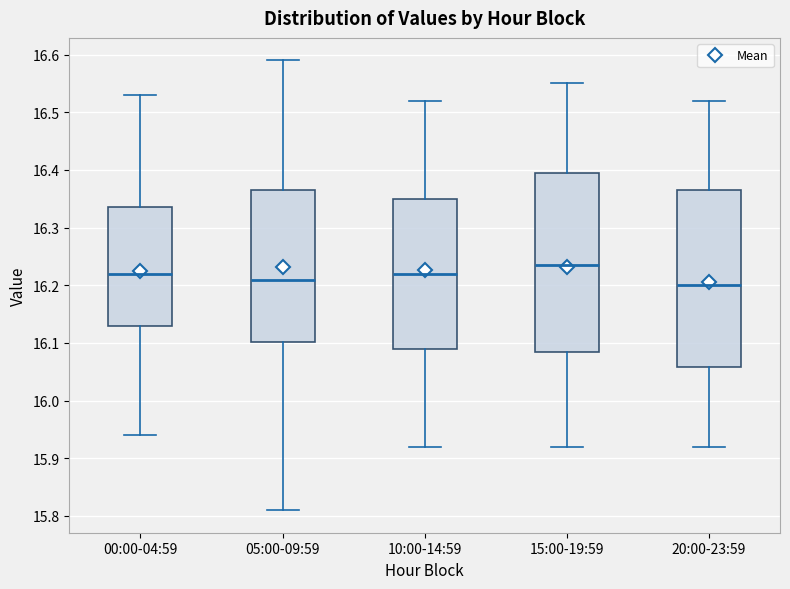

Reading left to right, read every box against the y-axis: the position of its median line, the range the box covers, and the ends of its whiskers. The values are not printed on the chart, so give them approximately, as read against the axis.

00:00-04:59: median 16.22, box 16.13 to 16.34, whiskers 15.94 to 16.53
05:00-09:59: median 16.21, box 16.10 to 16.37, whiskers 15.81 to 16.59
10:00-14:59: median 16.22, box 16.09 to 16.35, whiskers 15.92 to 16.52
15:00-19:59: median 16.24, box 16.09 to 16.40, whiskers 15.92 to 16.55
20:00-23:59: median 16.20, box 16.06 to 16.37, whiskers 15.92 to 16.52